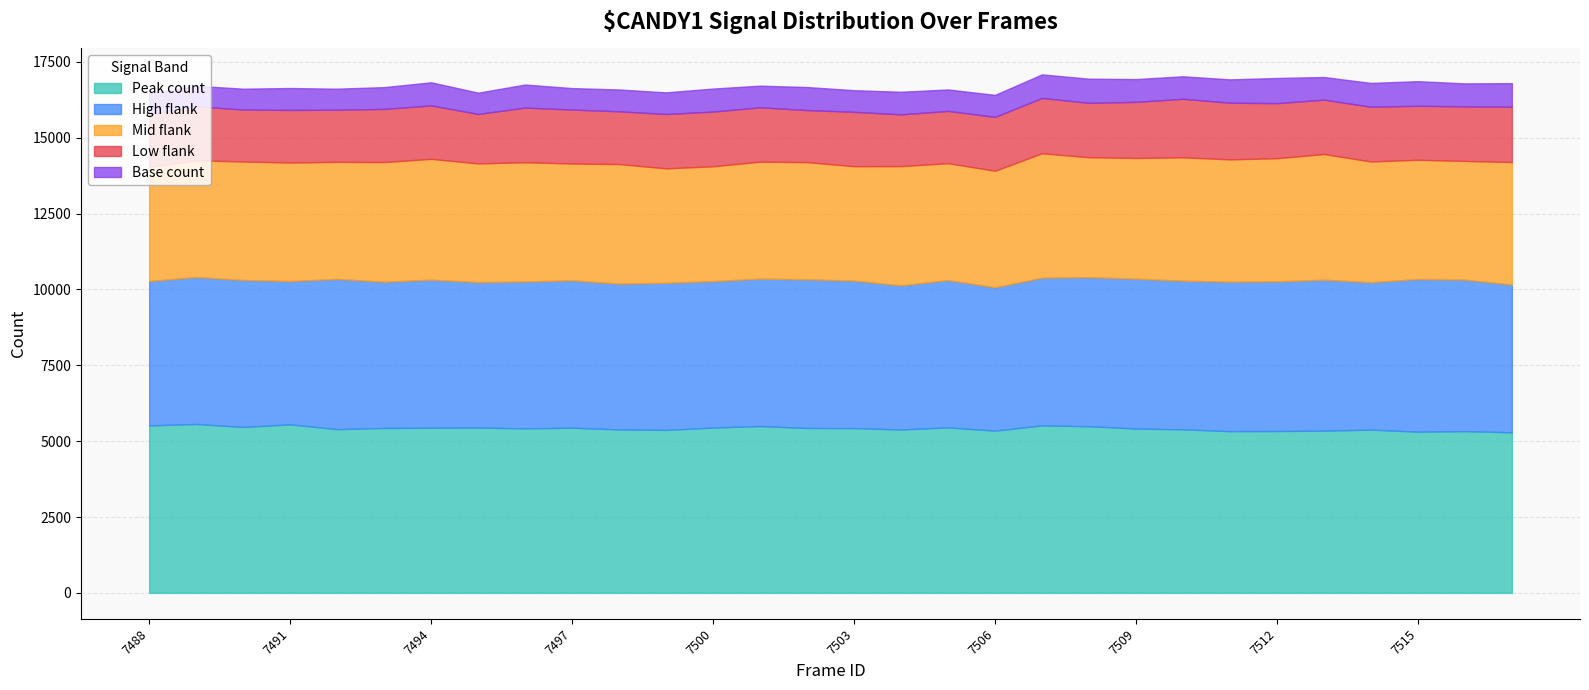

True or false: Mid flank and Low flank cross at least once.

False